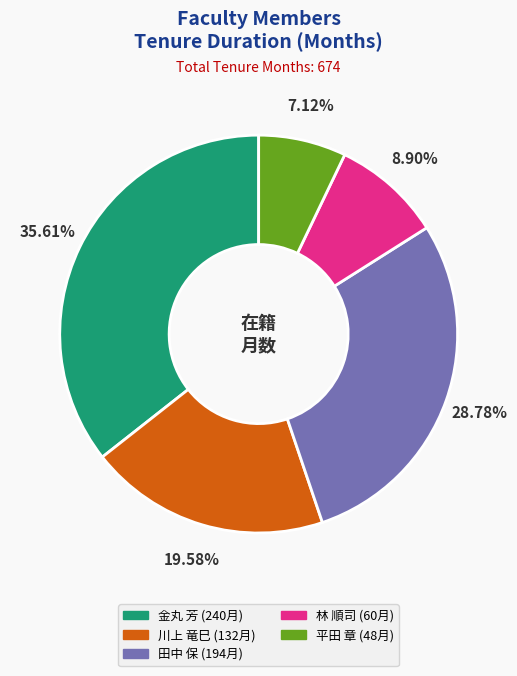

True or false: 平田 章 accounts for 7% of the total.

True